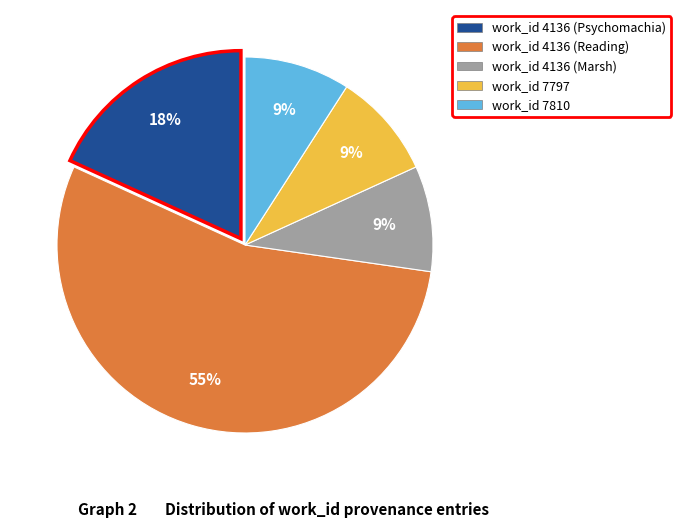

Is there a majority slice in this chart?

Yes